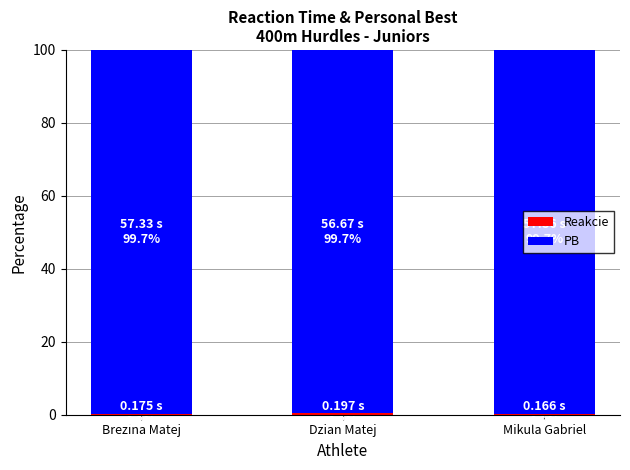

How many series are shown in this chart?

2